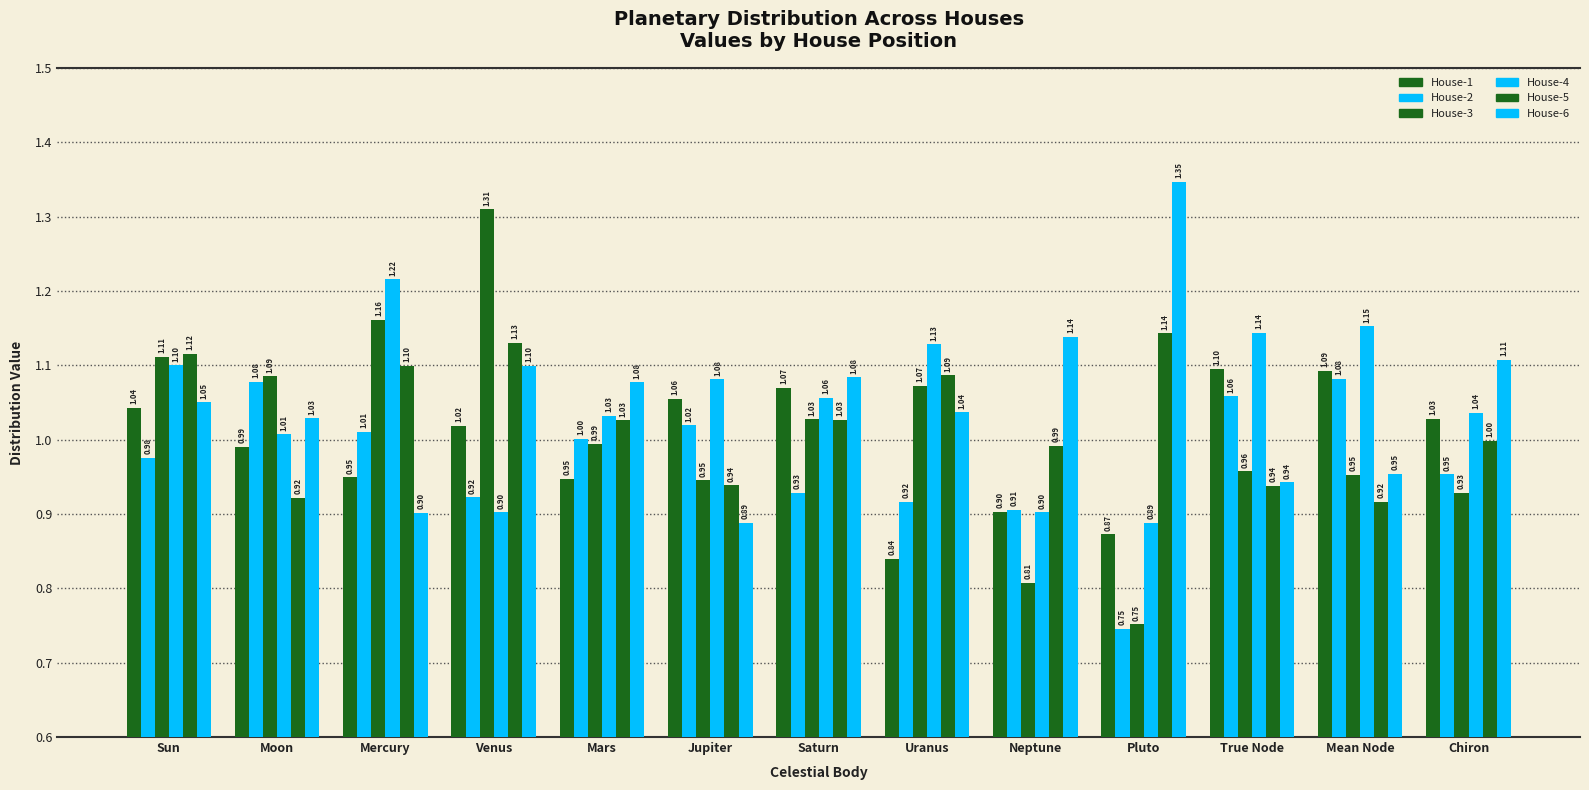

Is it true that House-4 equals 0.4 at Mars?

False